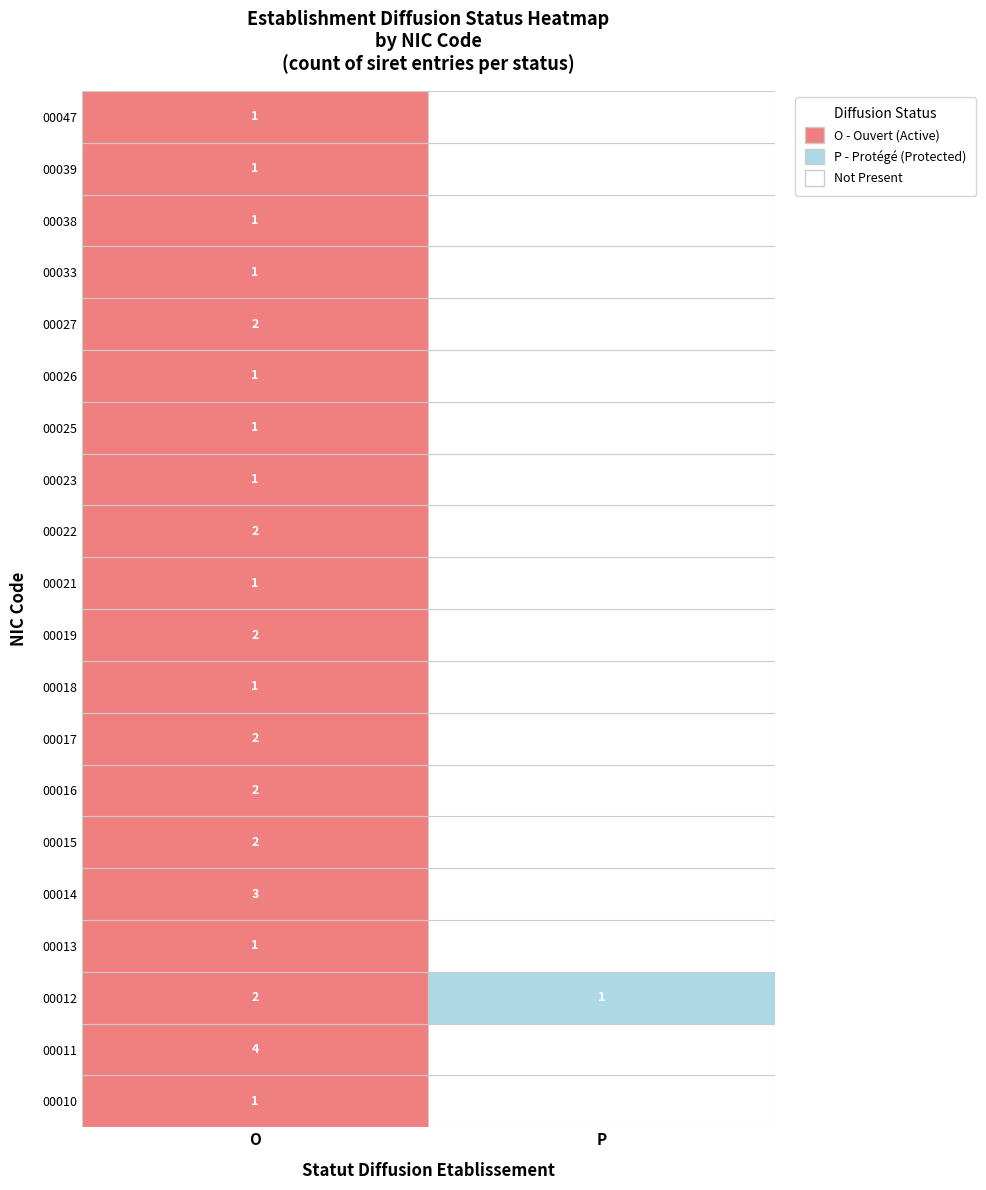

What is the maximum value for 00026?

1